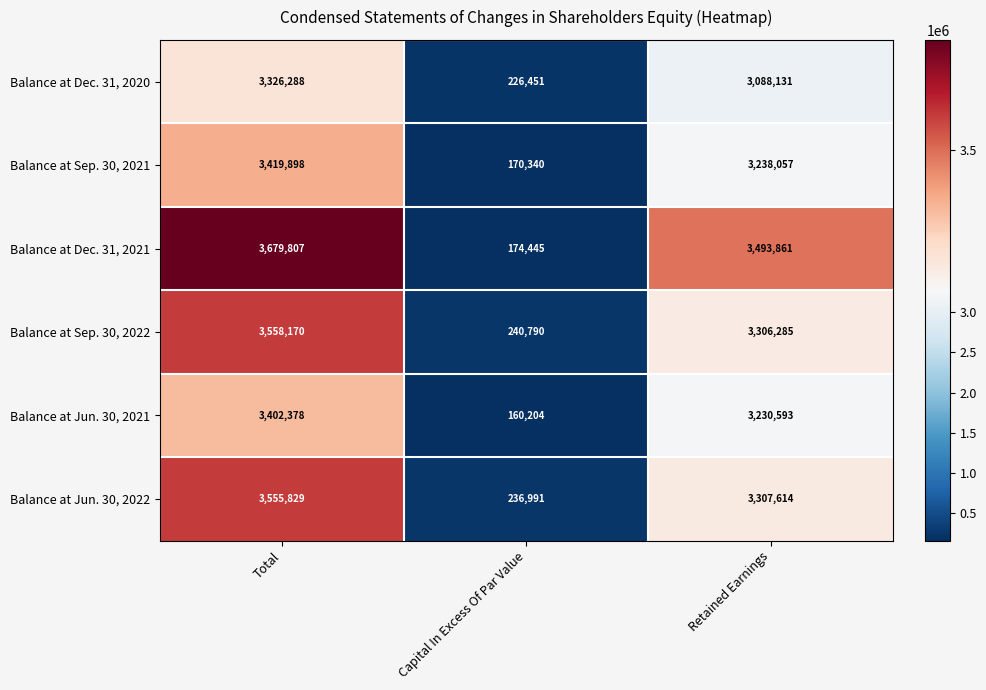

Reading right to left, extract all data points from this chart.

Balance at Dec. 31, 2020: Retained Earnings=3088131	Capital In Excess Of Par Value=226451	Total=3326288
Balance at Sep. 30, 2021: Retained Earnings=3238057	Capital In Excess Of Par Value=170340	Total=3419898
Balance at Dec. 31, 2021: Retained Earnings=3493861	Capital In Excess Of Par Value=174445	Total=3679807
Balance at Sep. 30, 2022: Retained Earnings=3306285	Capital In Excess Of Par Value=240790	Total=3558170
Balance at Jun. 30, 2021: Retained Earnings=3230593	Capital In Excess Of Par Value=160204	Total=3402378
Balance at Jun. 30, 2022: Retained Earnings=3307614	Capital In Excess Of Par Value=236991	Total=3555829